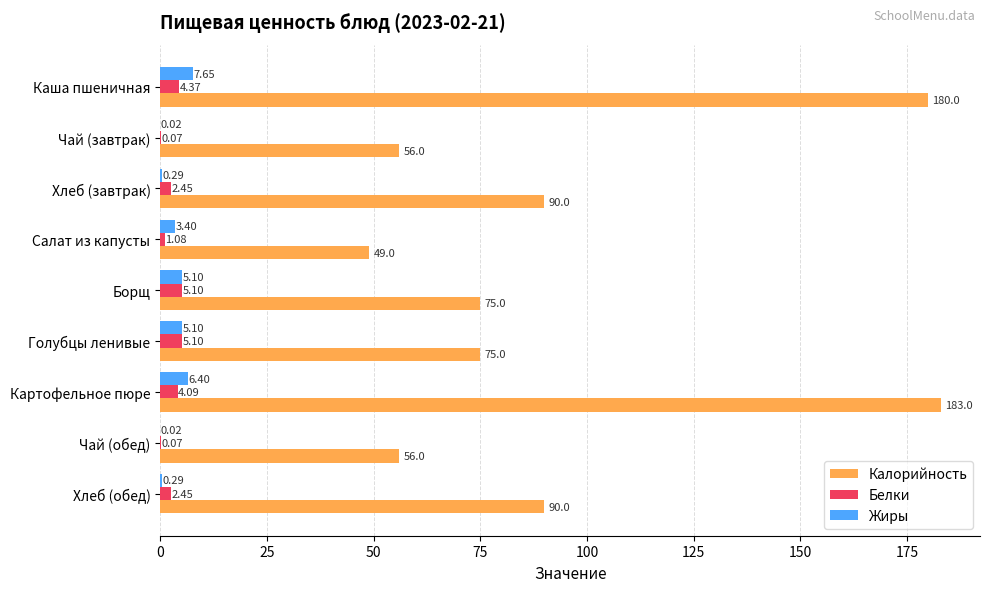

What is the sum of the Жиры values at Борщ and Хлеб (завтрак)?

5.4